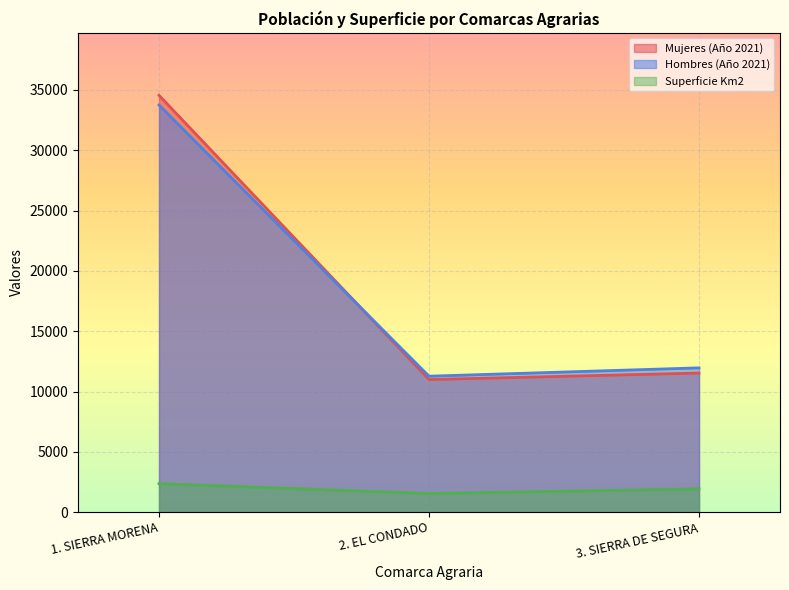

What is the label of the 3rd point from the right?

1. SIERRA MORENA